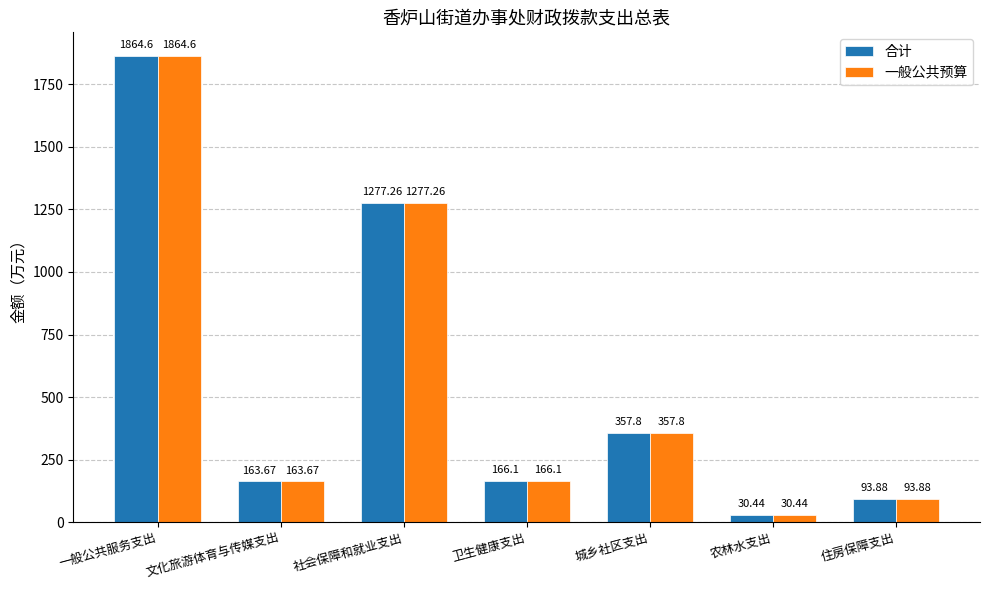

Reading left to right, what are all the values shown in this chart?

合计: 一般公共服务支出=1864.6	文化旅游体育与传媒支出=163.7	社会保障和就业支出=1277.3	卫生健康支出=166.1	城乡社区支出=357.8	农林水支出=30.4	住房保障支出=93.9
一般公共预算: 一般公共服务支出=1864.6	文化旅游体育与传媒支出=163.7	社会保障和就业支出=1277.3	卫生健康支出=166.1	城乡社区支出=357.8	农林水支出=30.4	住房保障支出=93.9